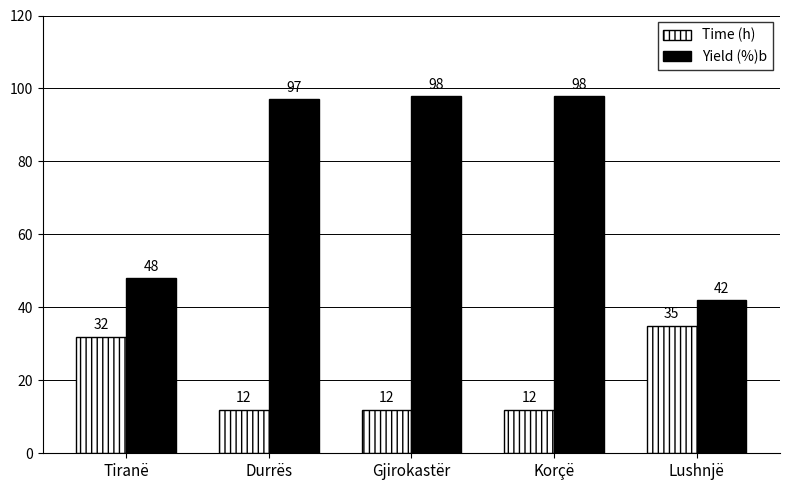

The Time (h) series shows 13 at Lushnjë. True or false?

False